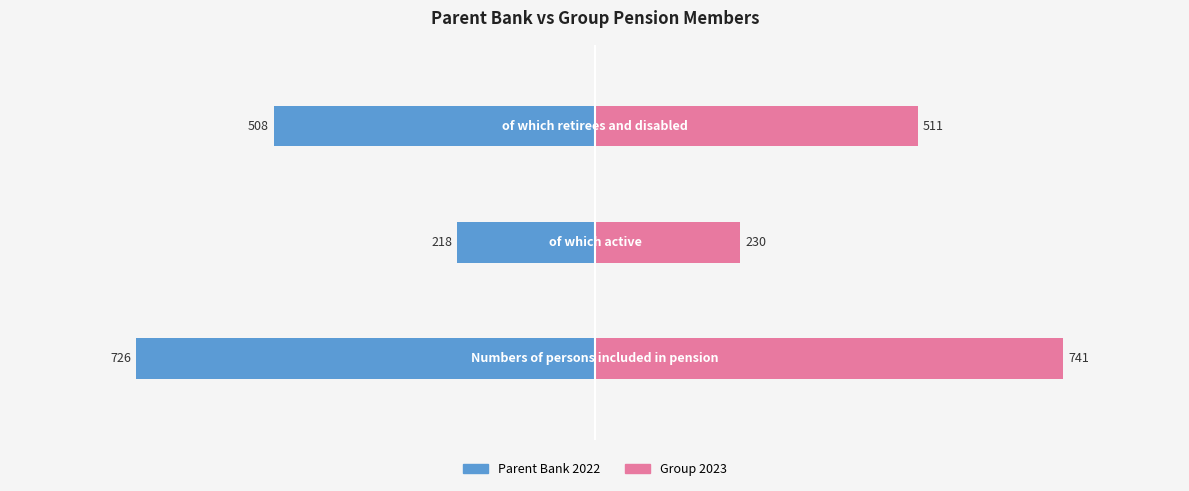

How many bars are there in total?

6